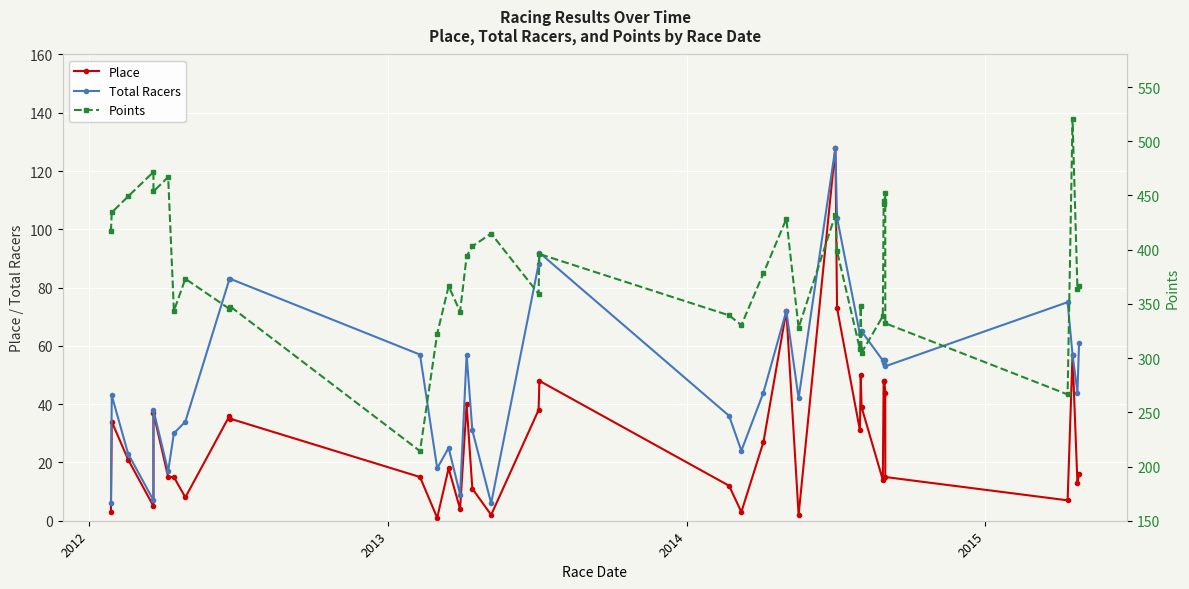

True or false: Total Racers and Place cross at least once.

False